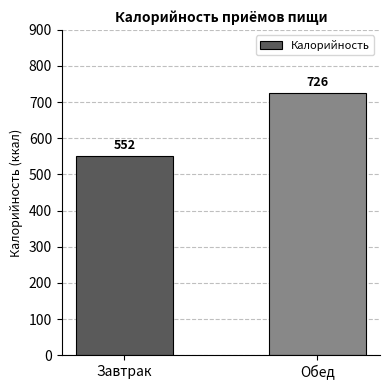

What is the label of the 2nd bar from the right?

Завтрак